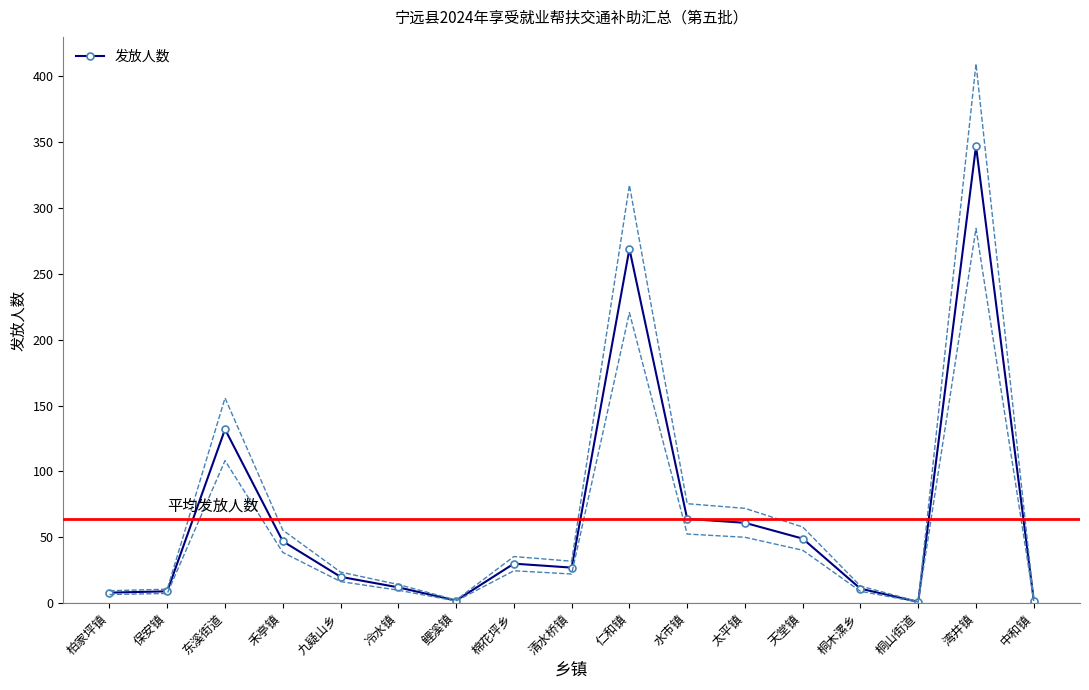

The value at 鲤溪镇 is 1. True or false?

False